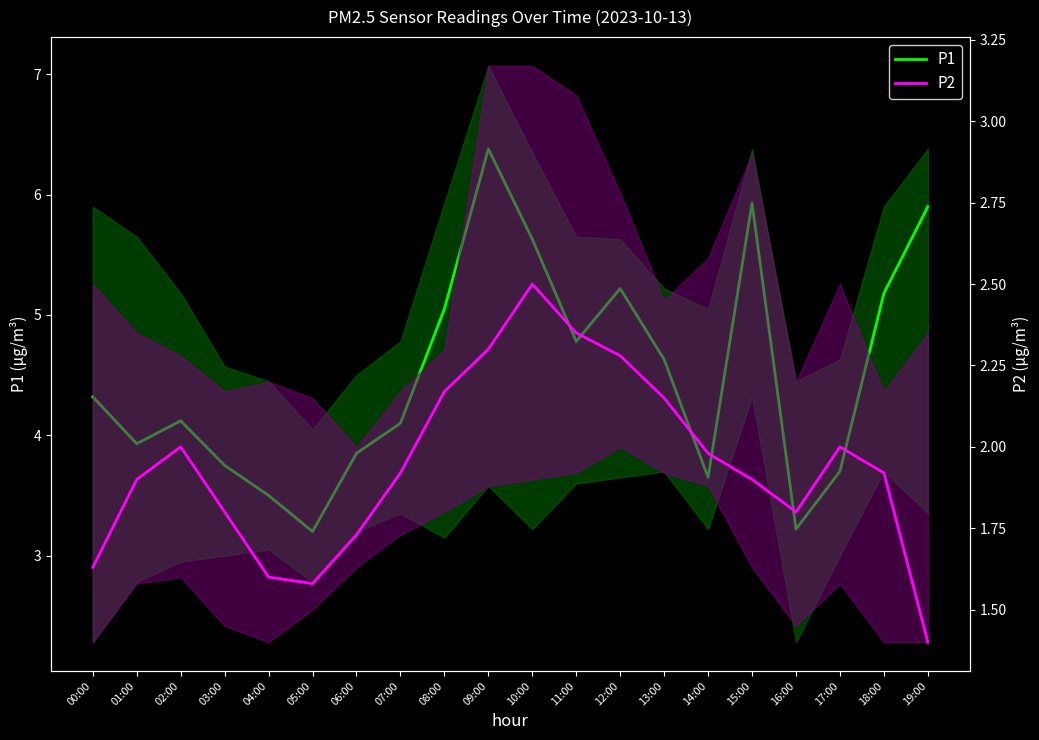

How many categories are shown in the chart?

20